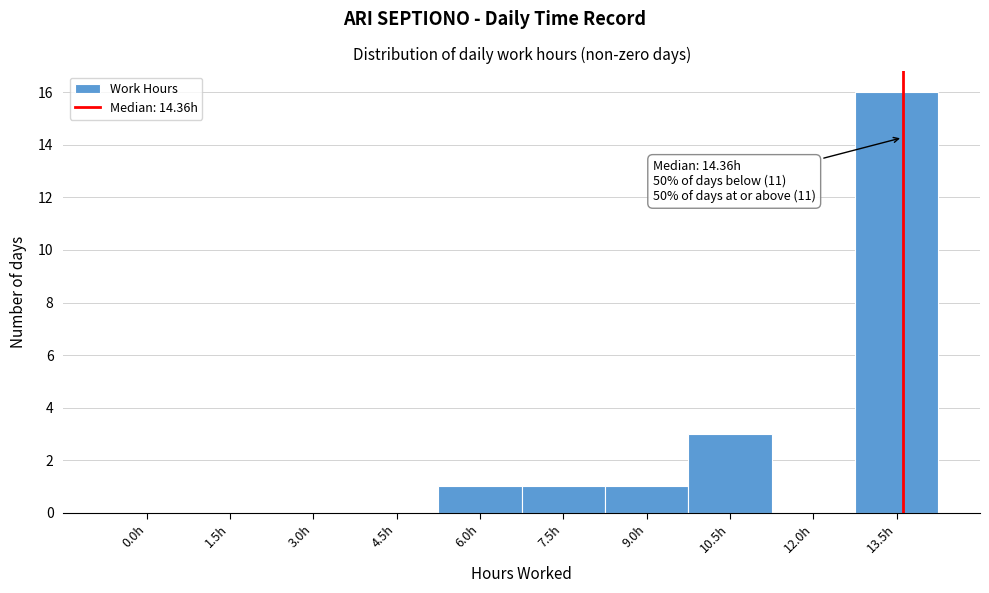

Reading left to right, list all the values displayed in this chart.

0.0h=0	1.5h=0	3.0h=0	4.5h=0	6.0h=1	7.5h=1	9.0h=1	10.5h=3	12.0h=0	13.5h=16